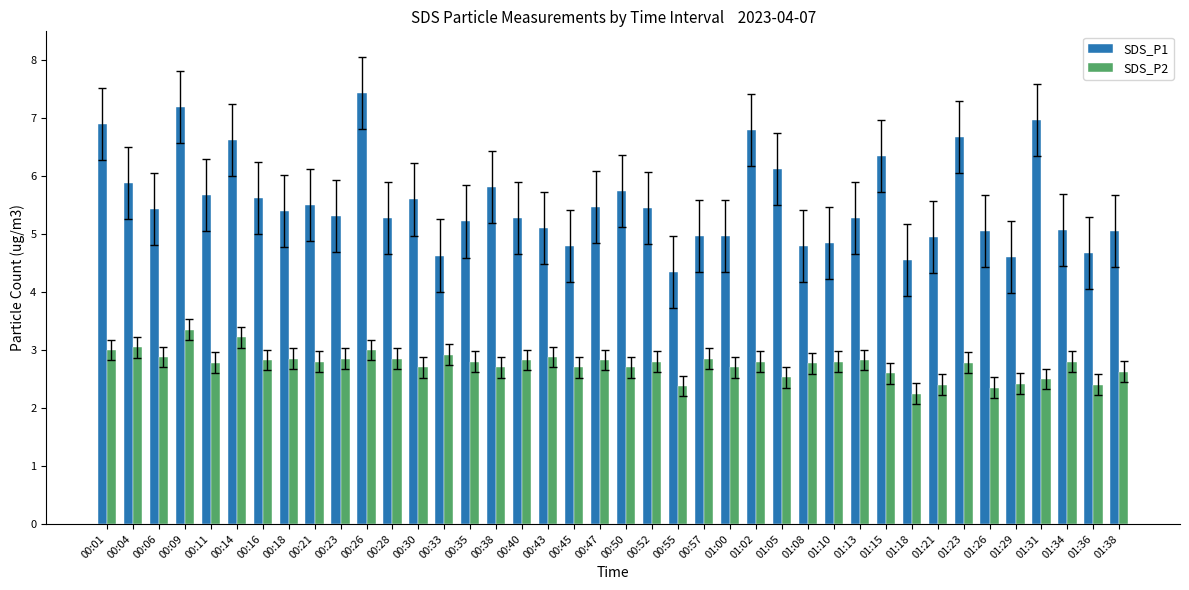

What position from the left is 00:23?

10